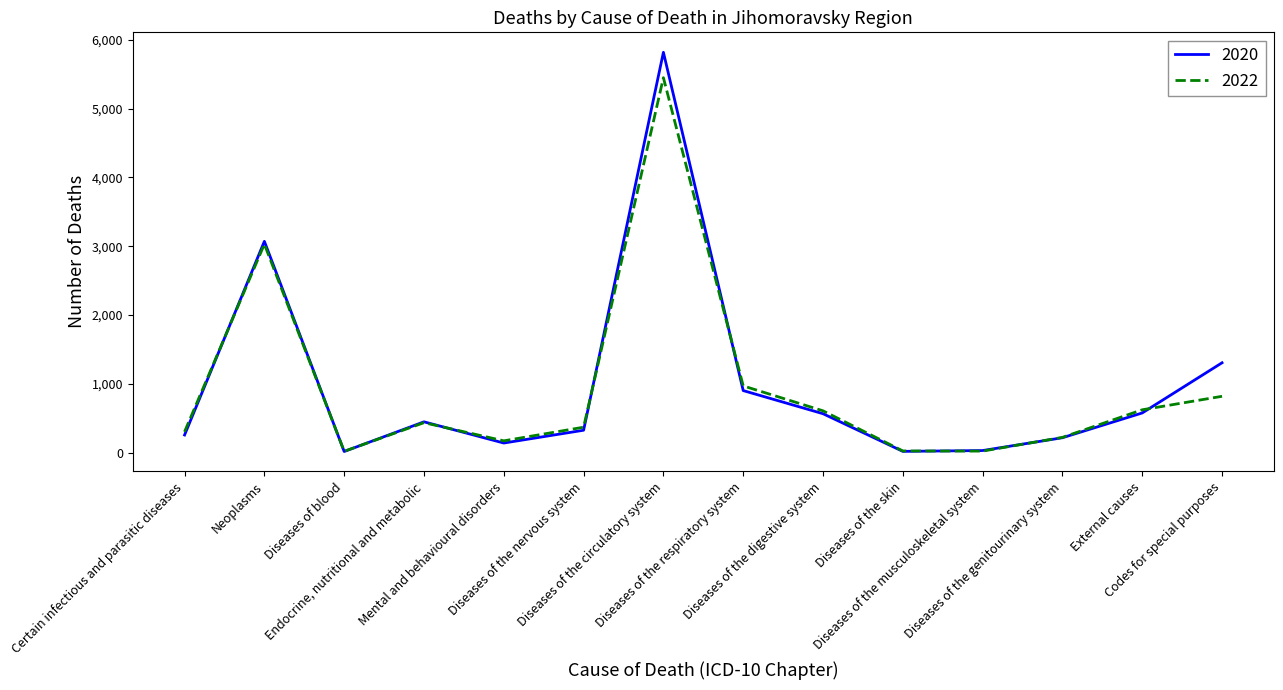

List the series in order of their peak value, highest first.

2020, 2022